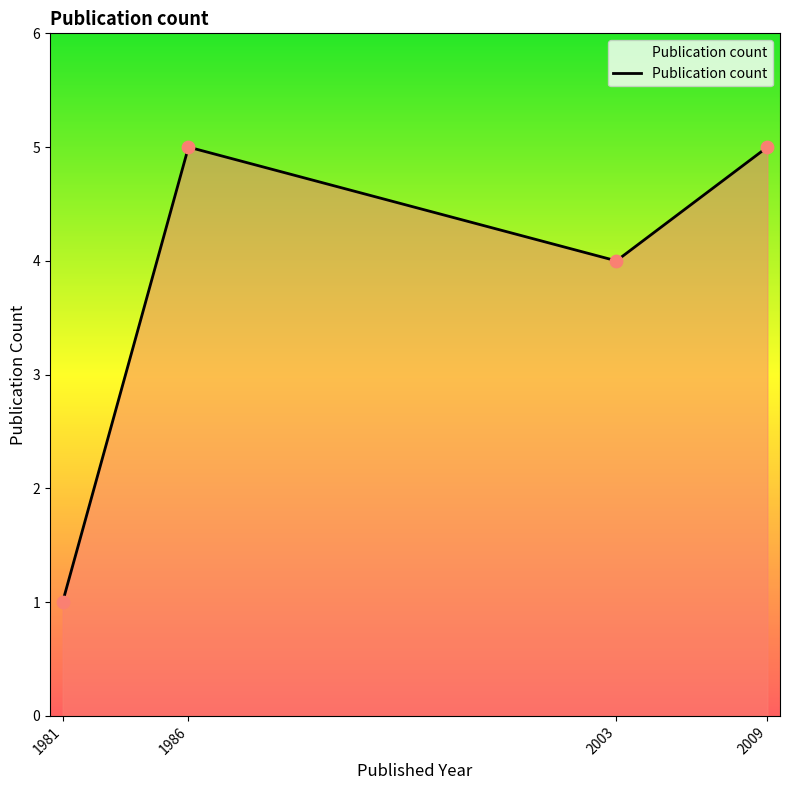

What is the change in value from 1981 to 2003?

+3